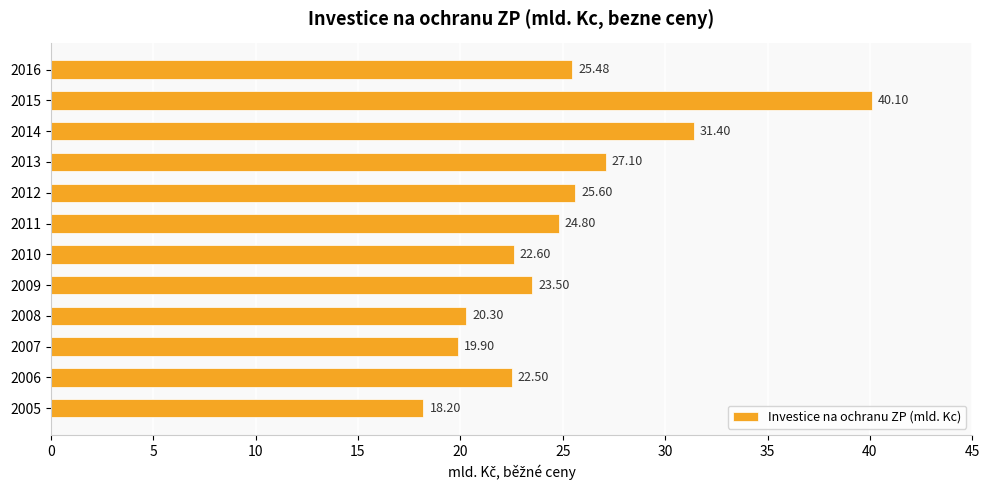

Which has a higher value, 2008 or 2006?

2006